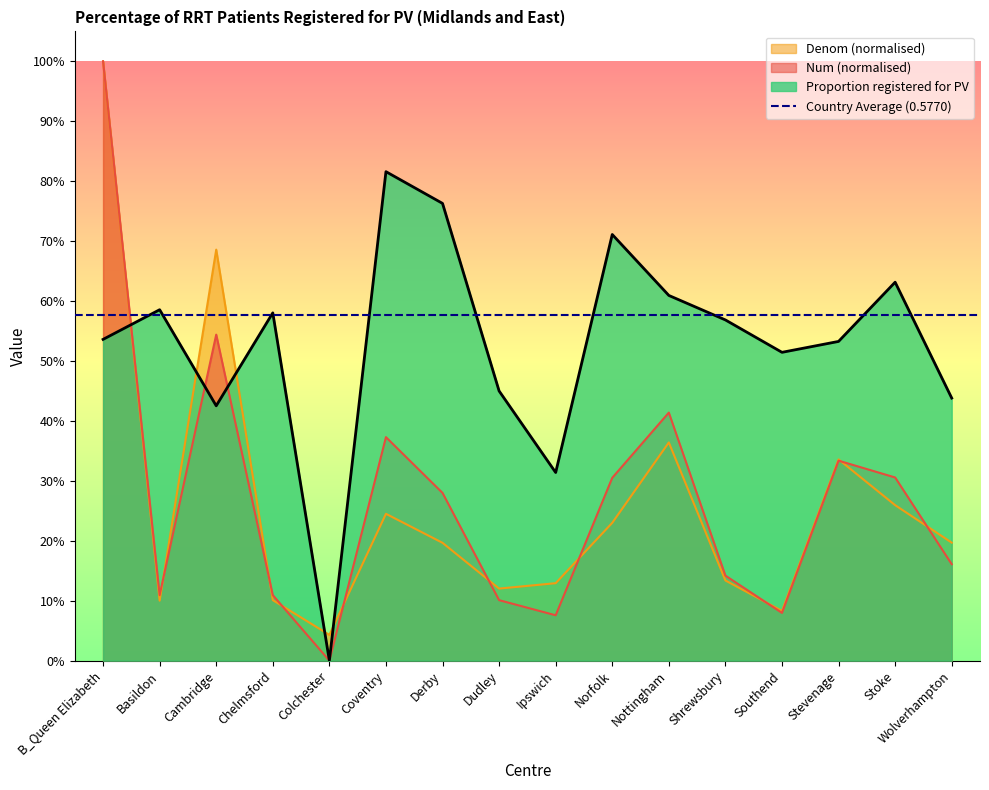

Between Basildon and Stevenage, which is larger?

Stevenage